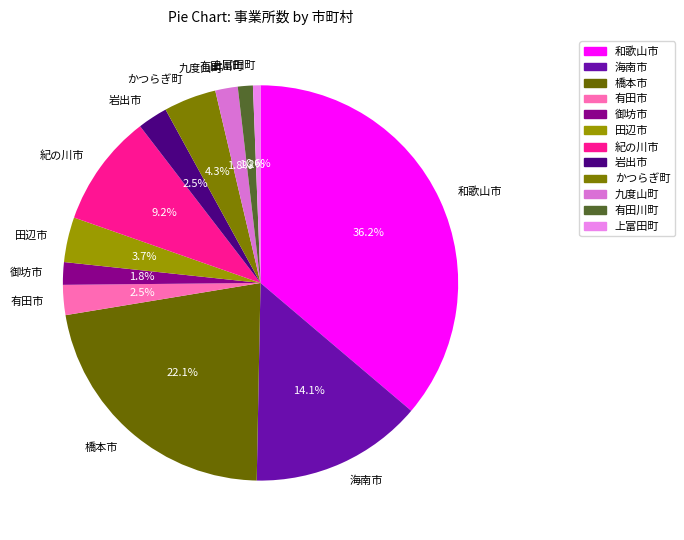

How many segments does this pie chart have?

12